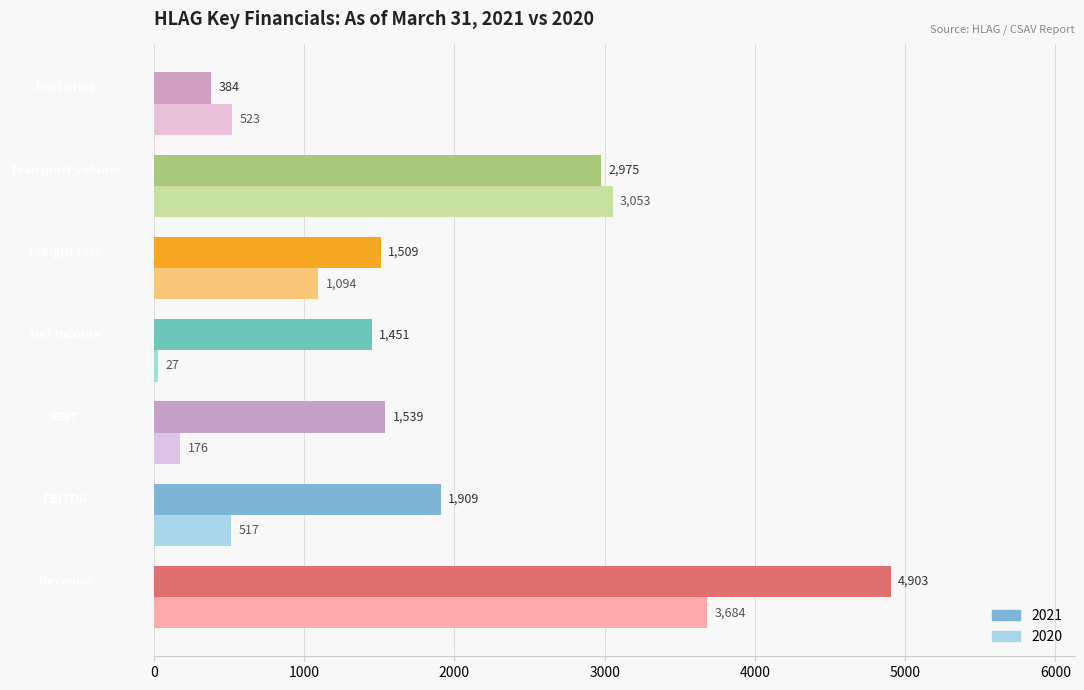

What is the average value of the 2020 series?

1296